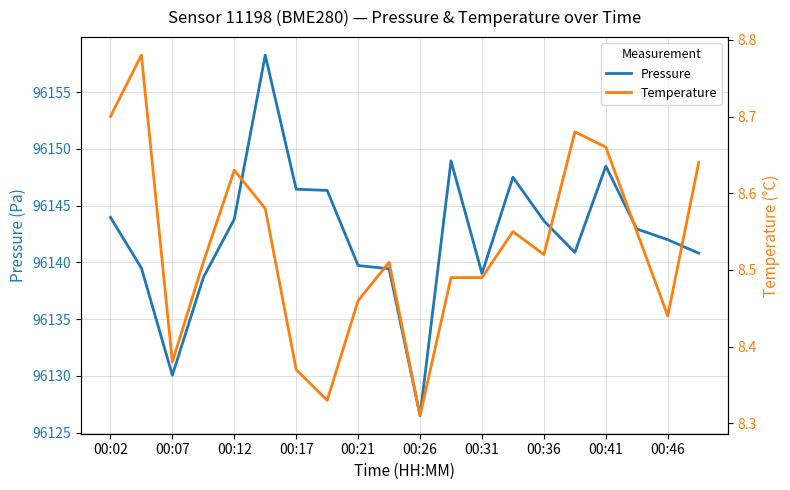

True or false: Pressure and Temperature intersect in this chart.

False